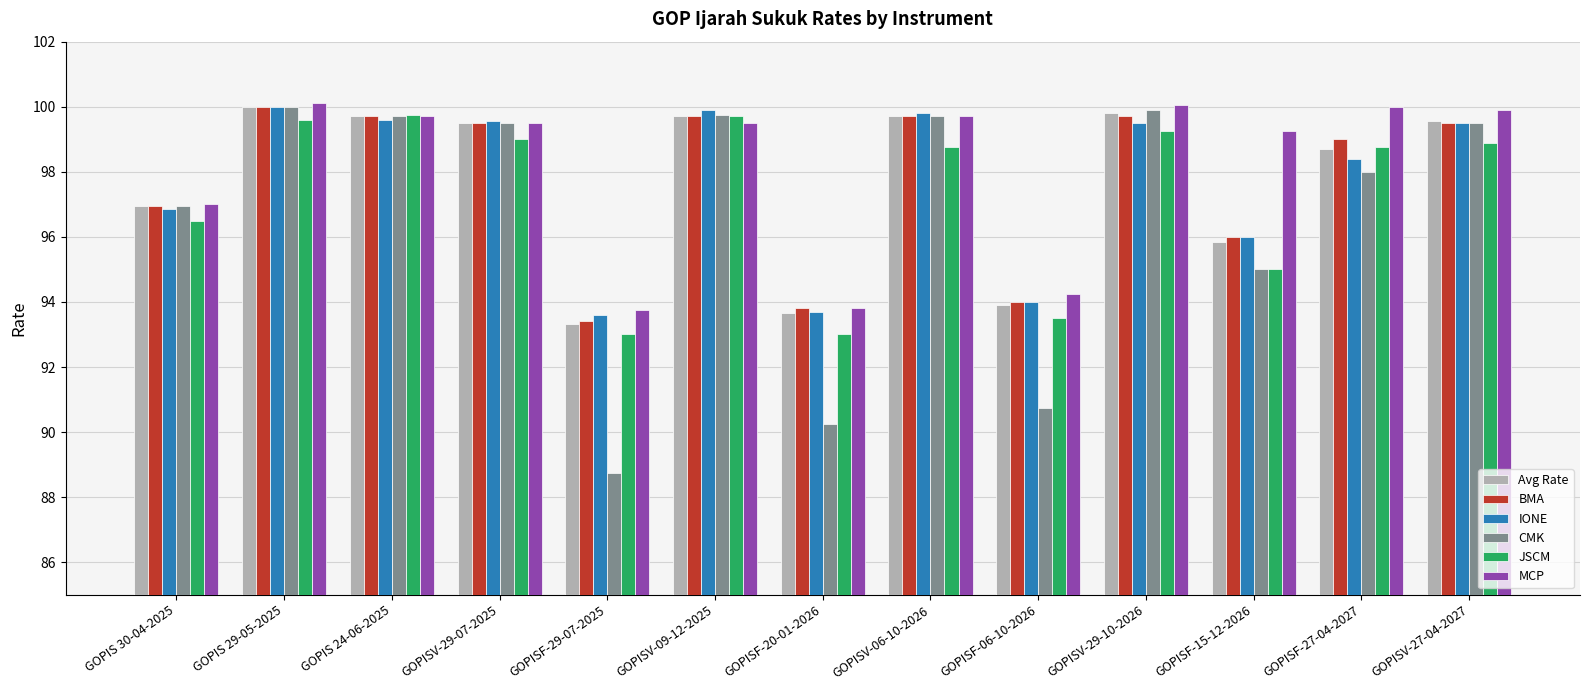

What is the difference between the BMA values at GOPISV-09-12-2025 and GOPISF-15-12-2026?

3.7